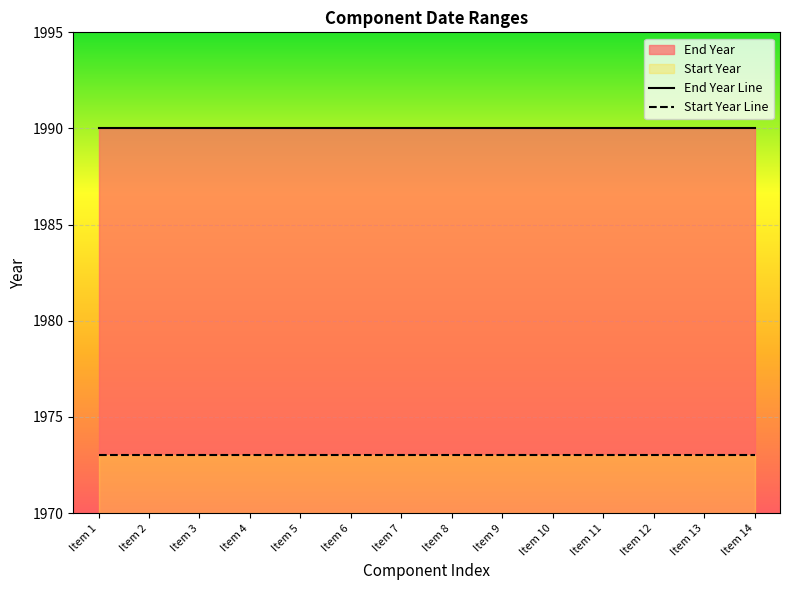

What is the sum of all Start Year Line values?

27622